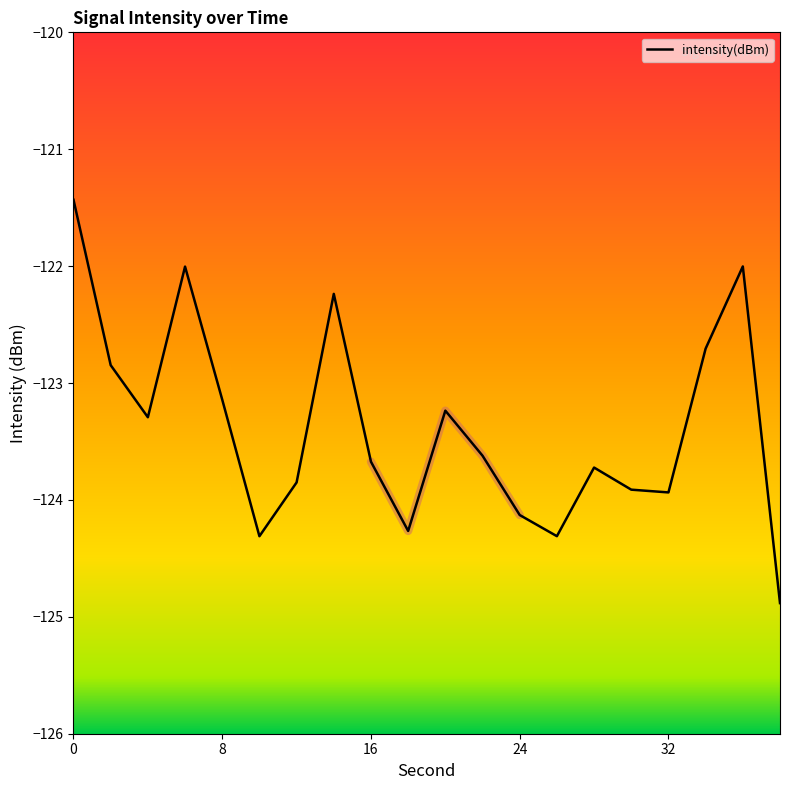

What is the average value?

-123.4